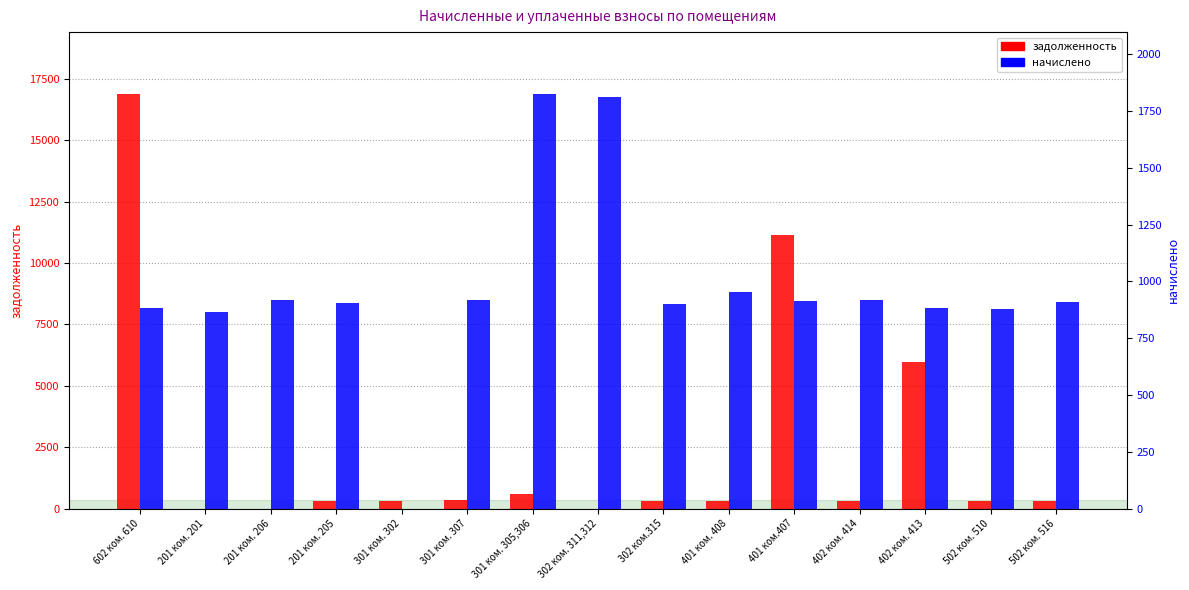

The начислено series shows 919.2 at 301 ком. 307. True or false?

True